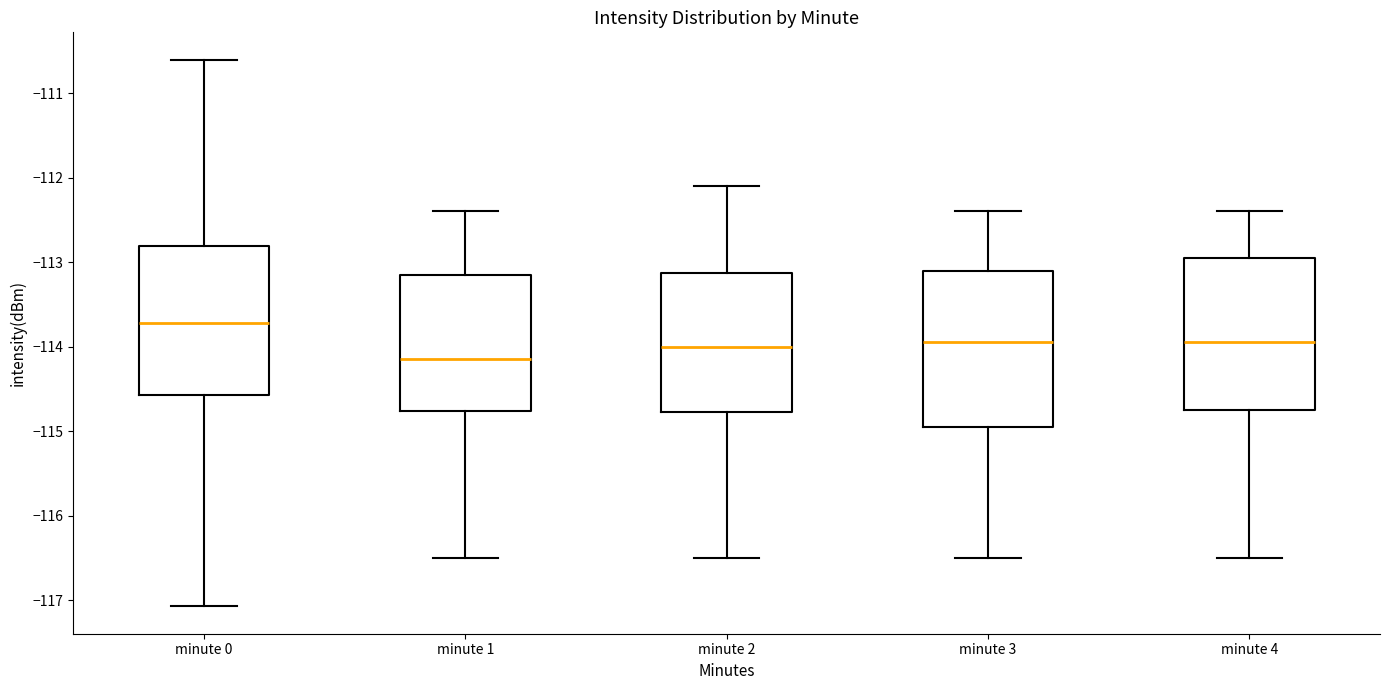

Which box has the highest median line?

minute 0